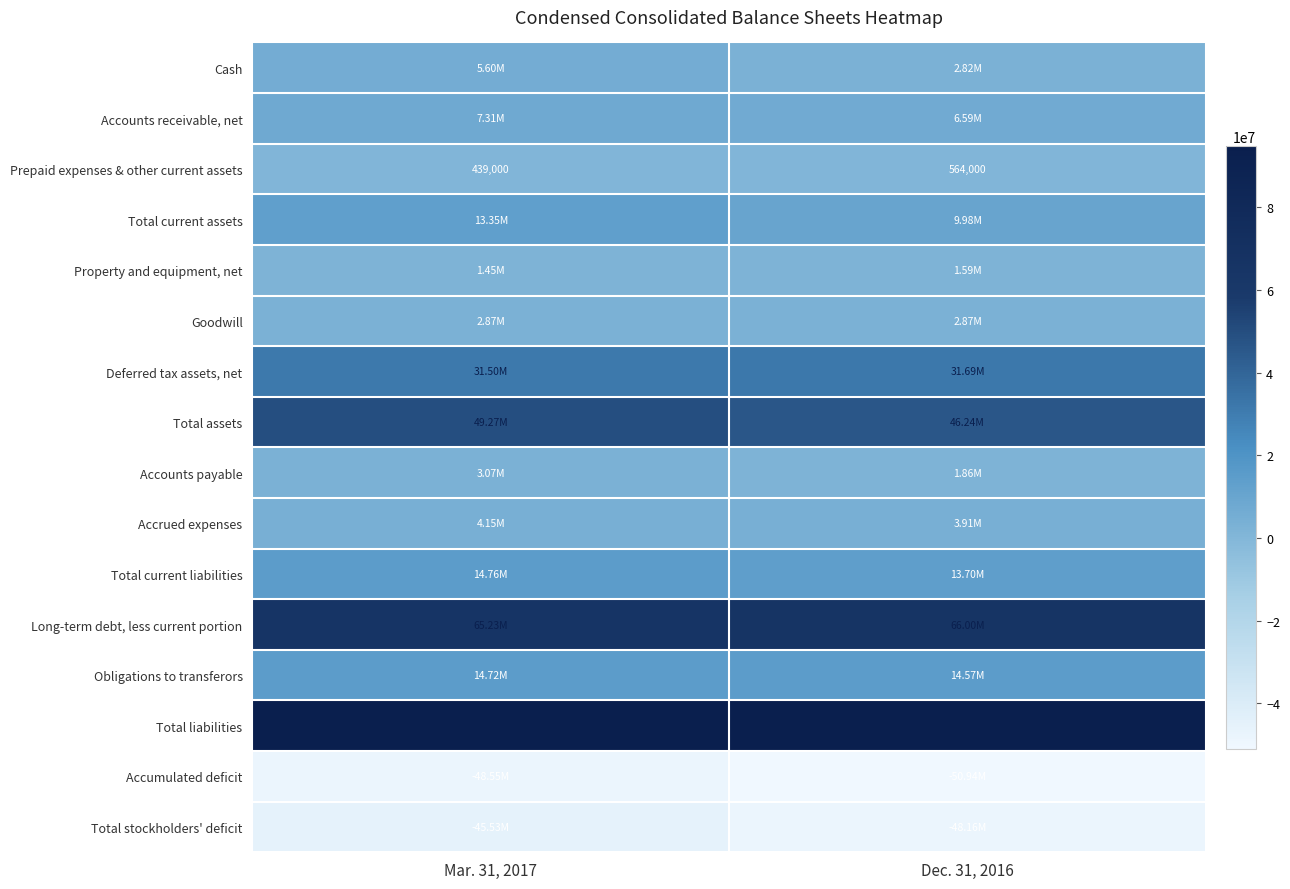

What is the sum of the Prepaid expenses & other current assets values at Dec. 31, 2016 and Mar. 31, 2017?

1003000